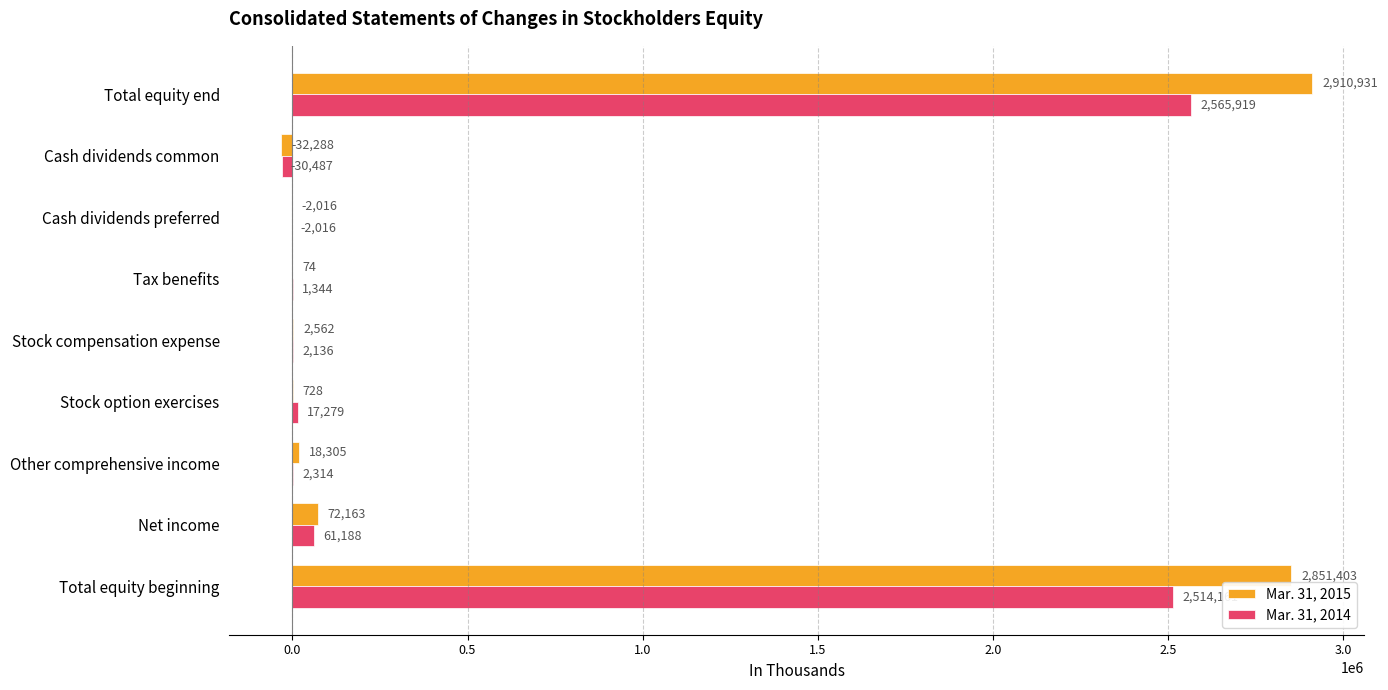

What is the sum of all Mar. 31, 2014 values?

5131838